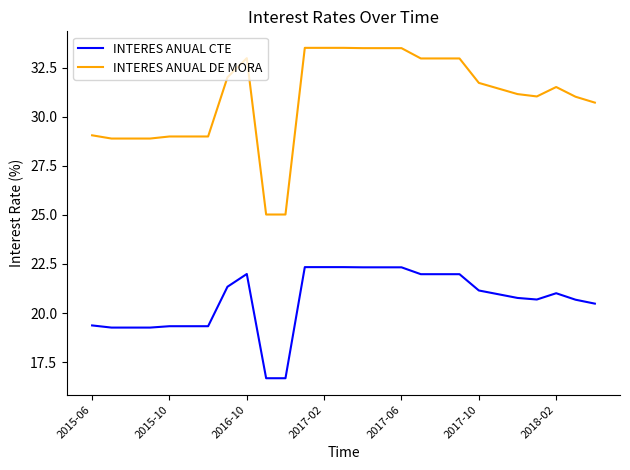

True or false: INTERES ANUAL CTE and INTERES ANUAL DE MORA cross at least once.

False